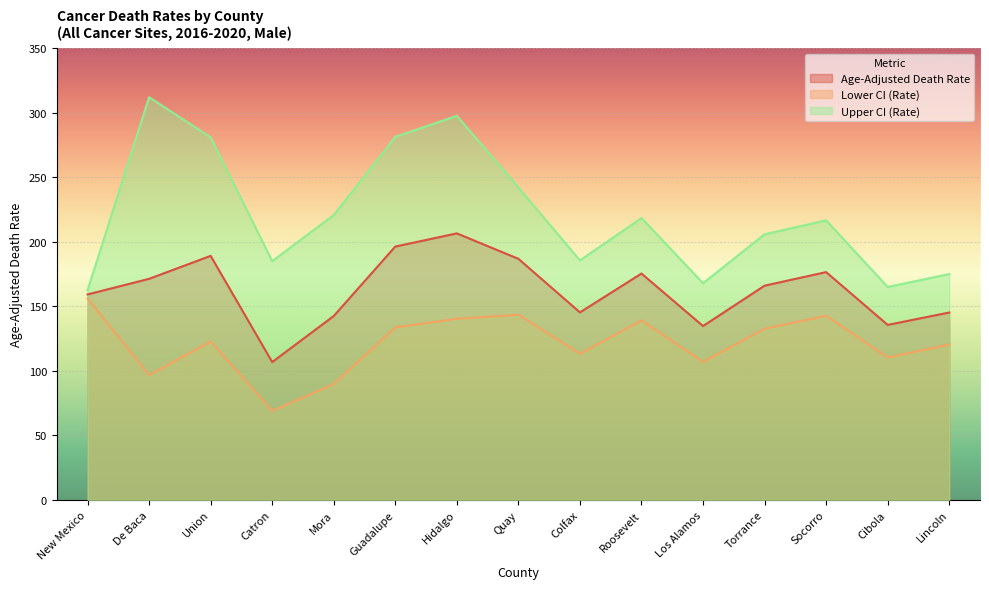

True or false: Lower CI (Rate) has a value of 61.6 at Mora.

False